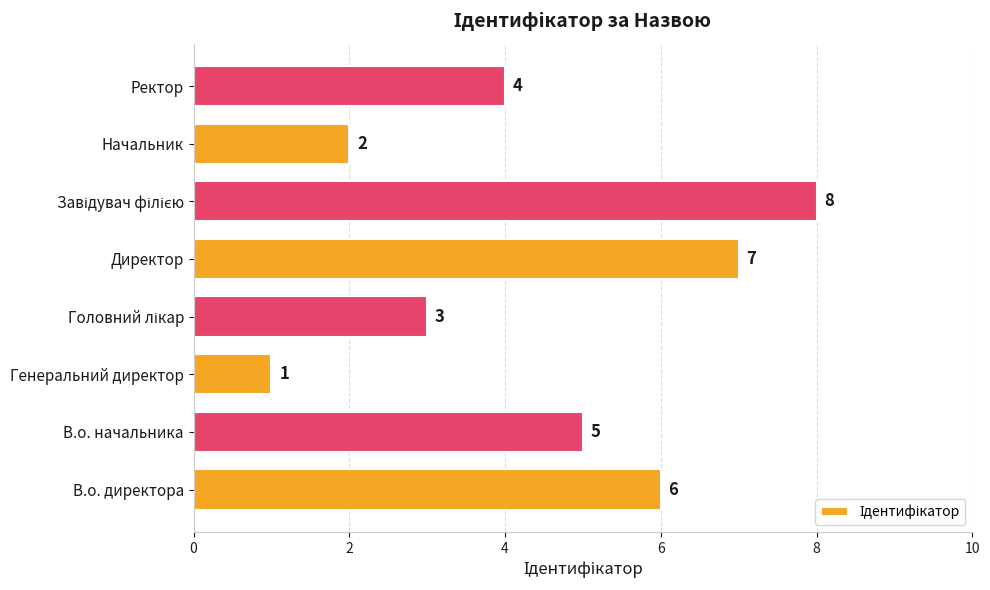

What is the sum of all values?

36